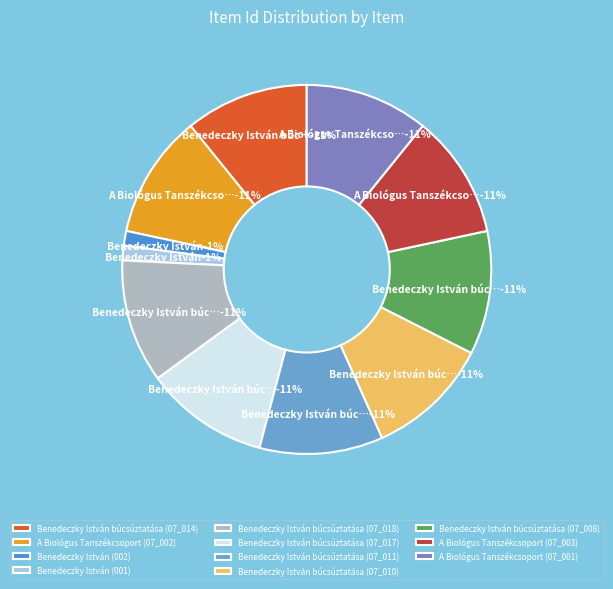

What percentage is NOT represented by A Biológus Tanszékcsoport (07_003)?

89.2%